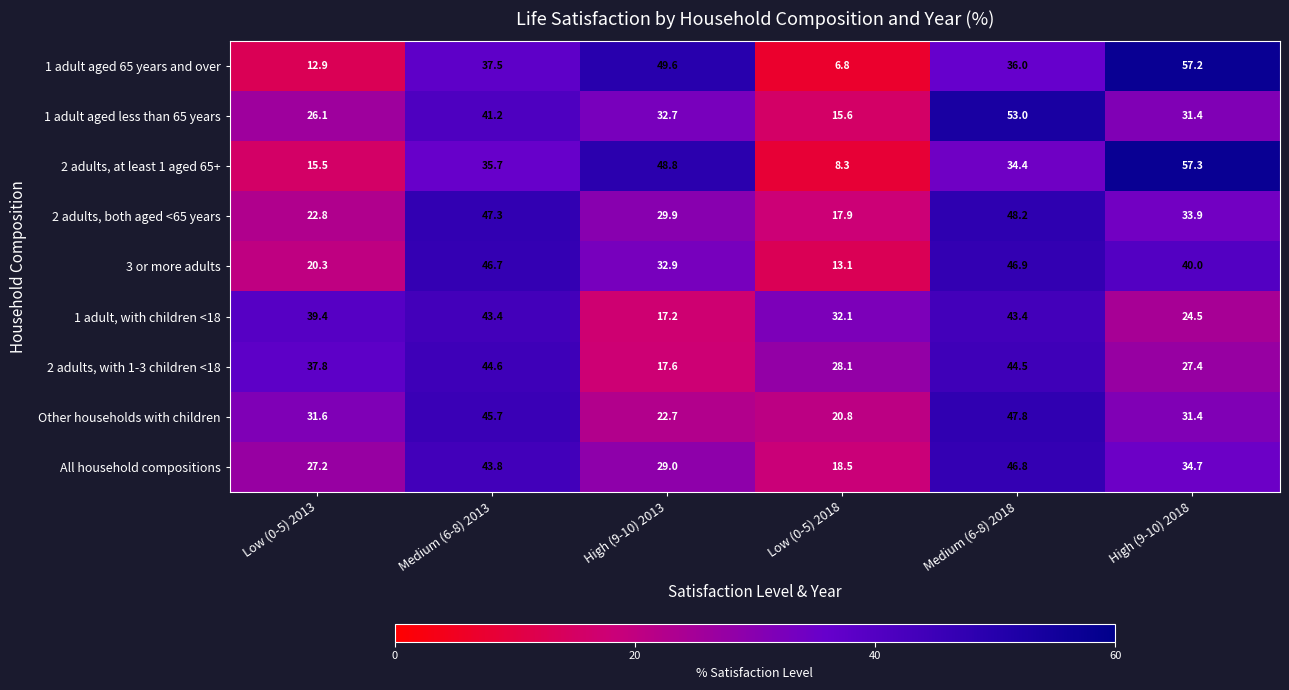

What is the sum of the 1 adult aged less than 65 years values at Low (0-5) 2013 and Low (0-5) 2018?

41.7